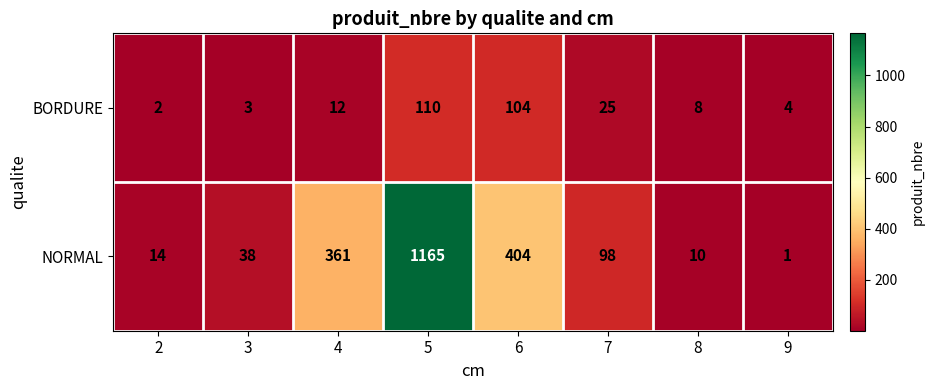

Rank the series by their maximum value, from highest to lowest.

NORMAL, BORDURE